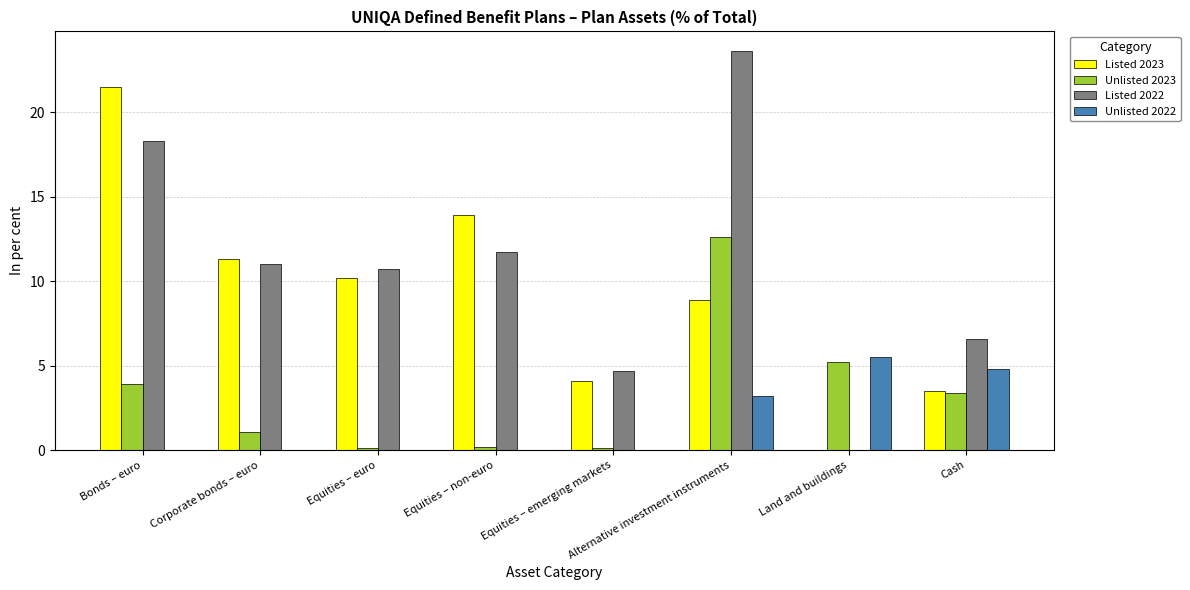

At which category is the sum across all series the highest?

Alternative investment instruments